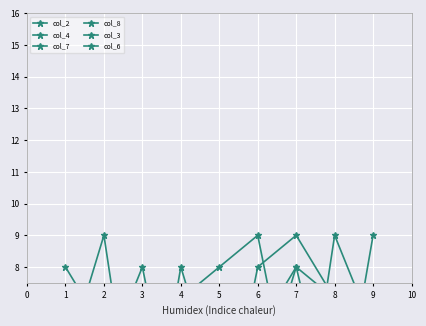

The value of col_6 at 4 is 2. True or false?

True